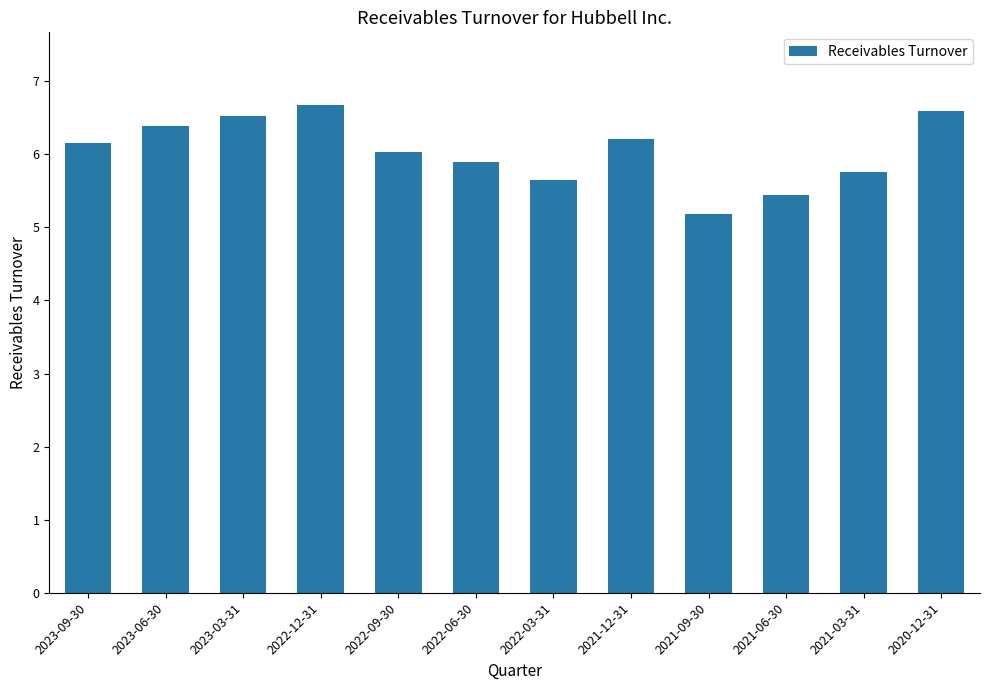

What is the change in value from 2023-09-30 to 2021-03-31?

-0.4